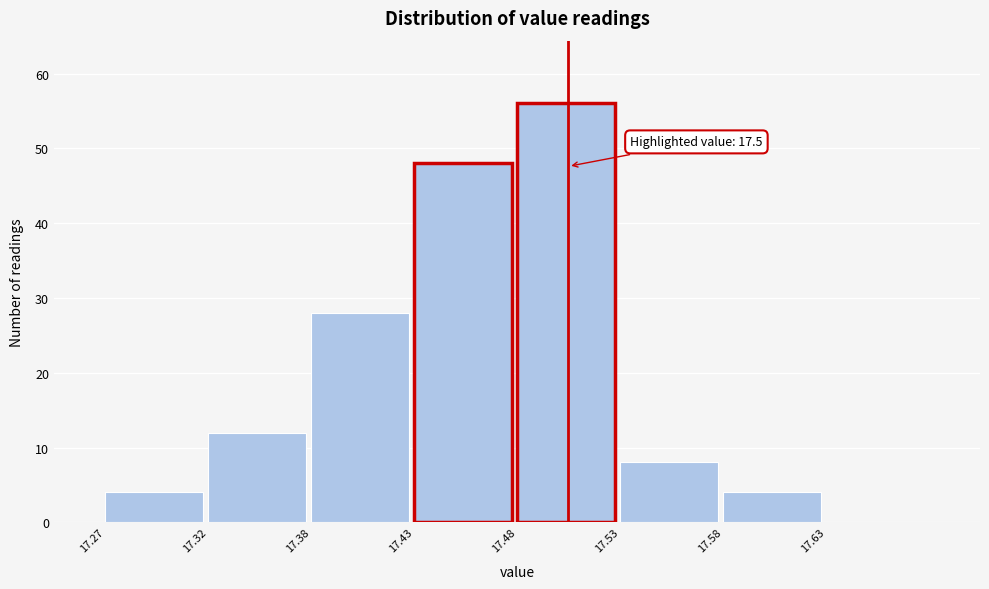

Reading right to left, list all the values displayed in this chart.

17.63=0	17.58=4	17.53=8	17.48=56	17.43=48	17.38=28	17.32=12	17.27=4